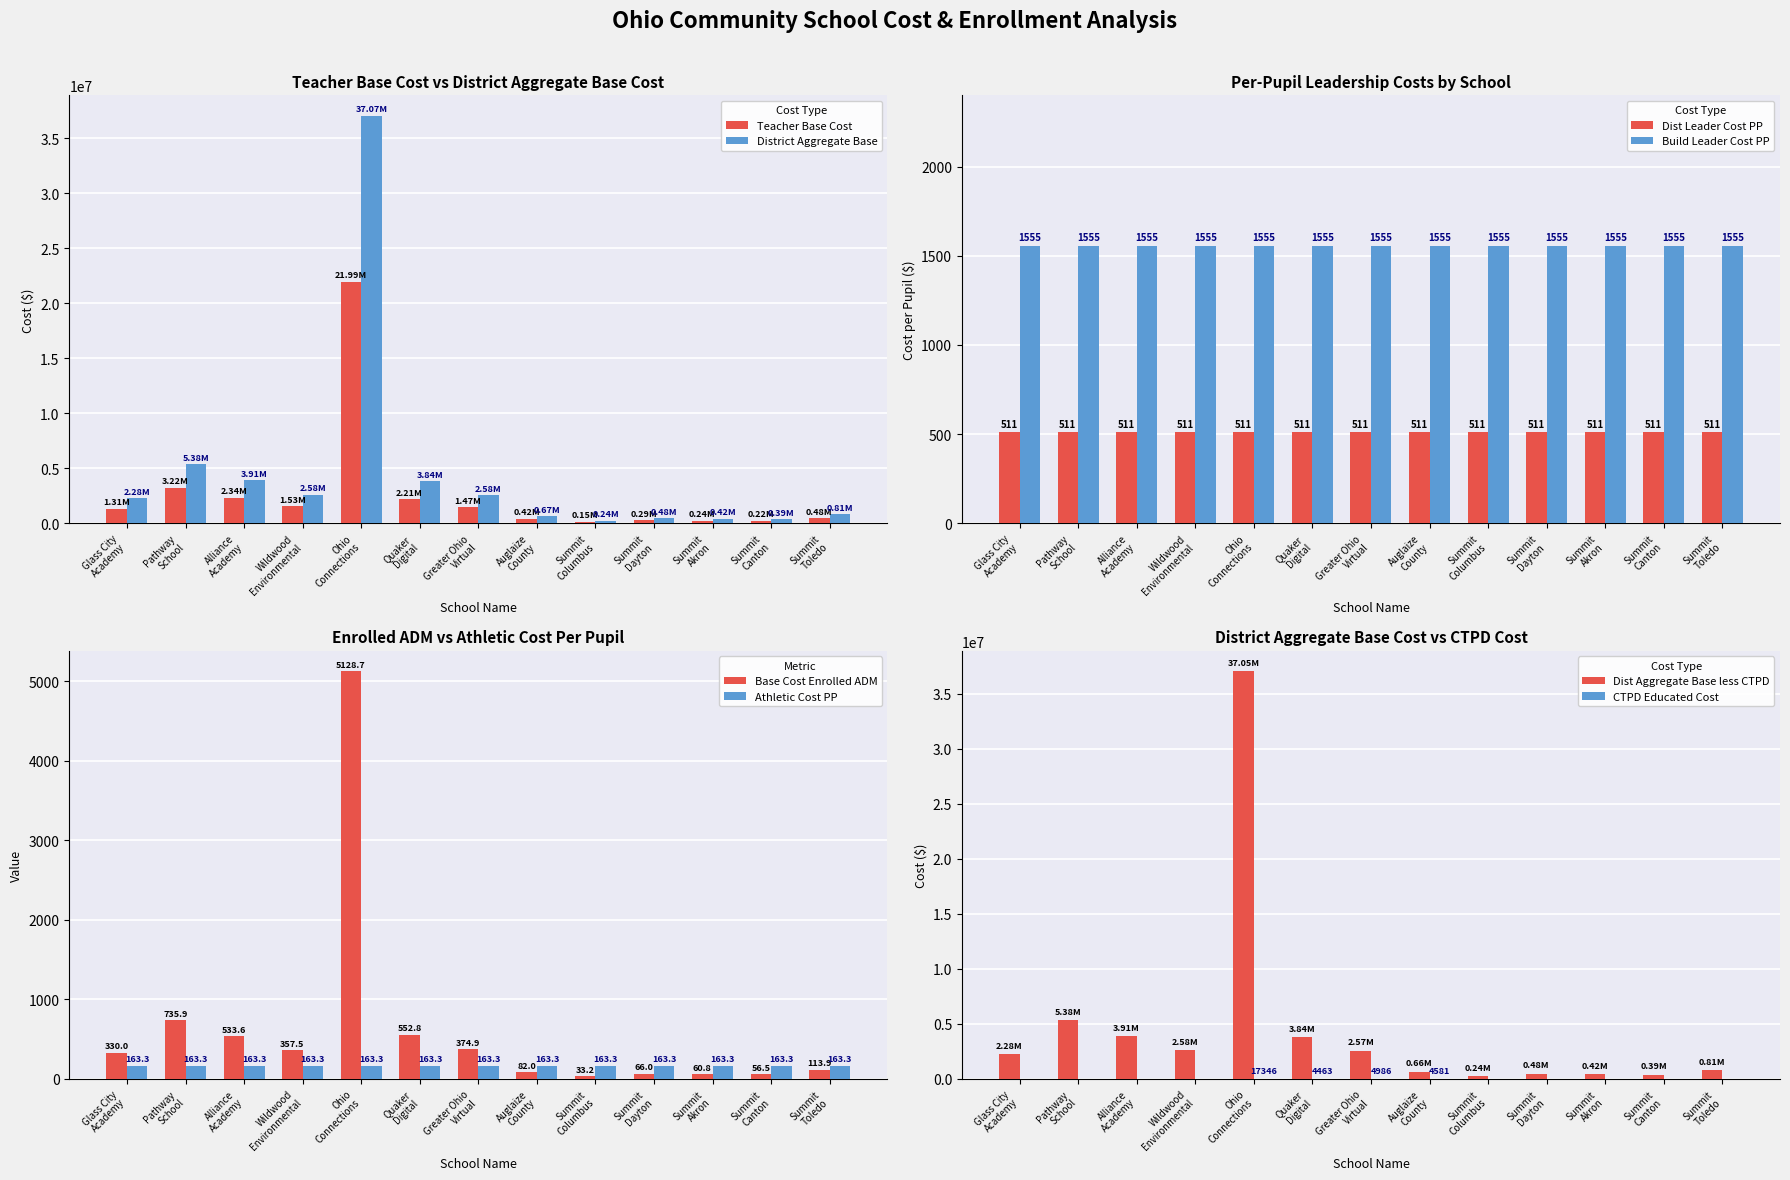

What is the average value of the CTPD Educated Cost series?

2413.5